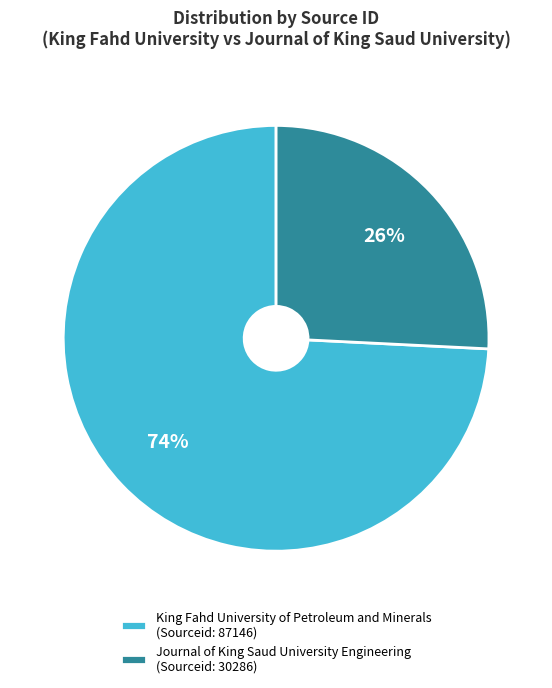

How many segments does this pie chart have?

2